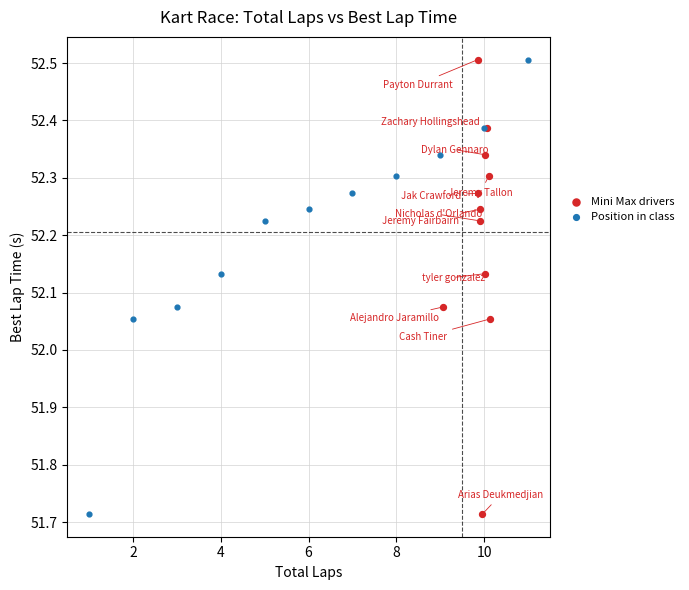

What are all the series names shown in the legend?

Mini Max drivers, Position in class